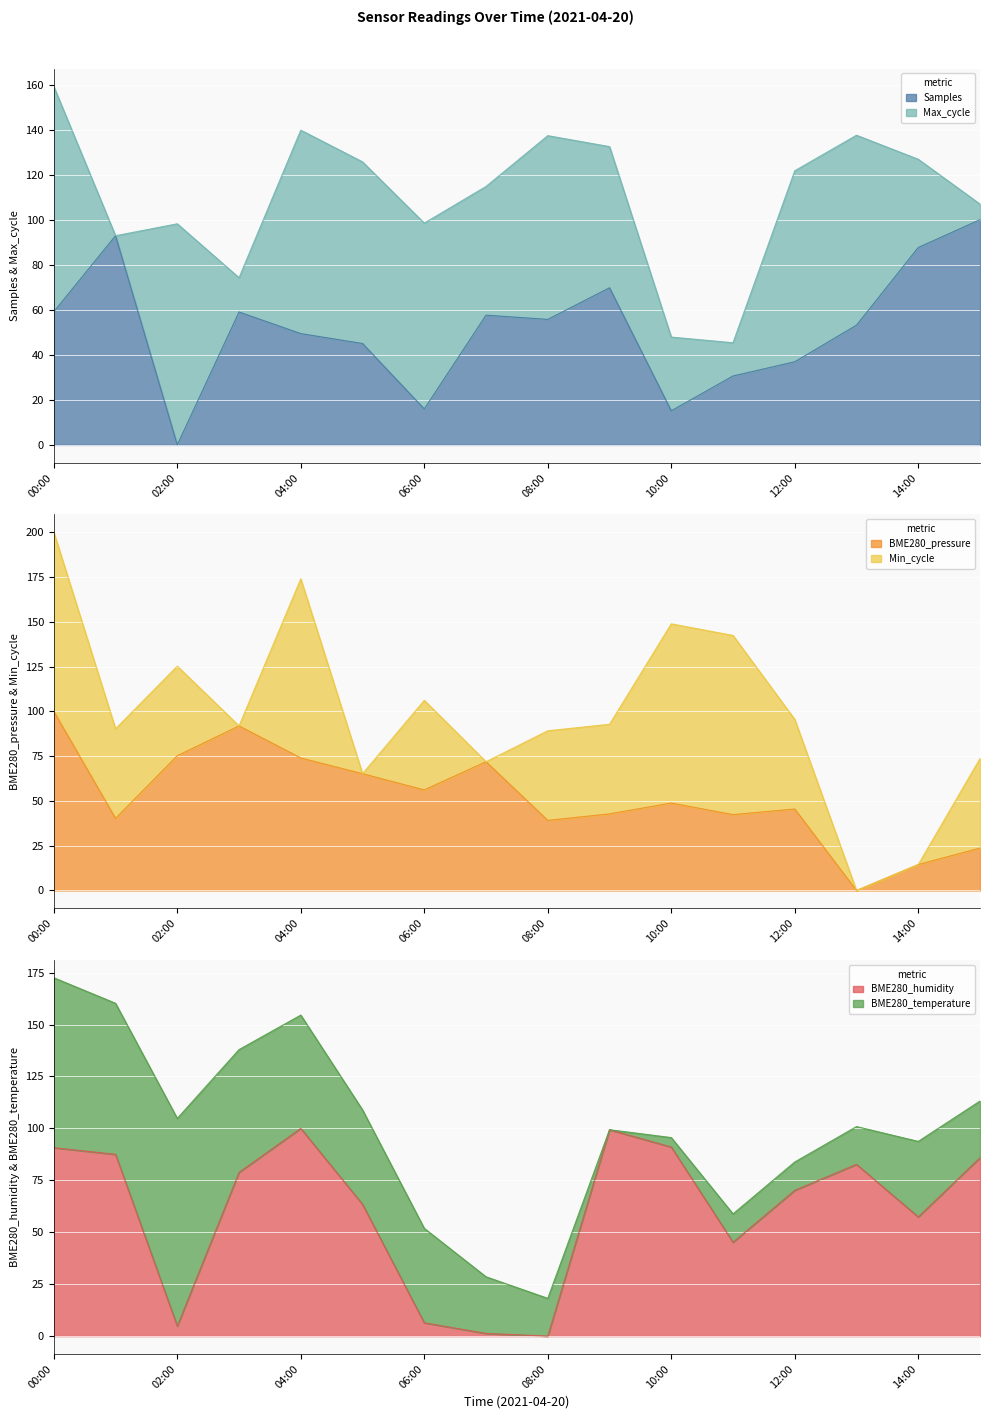

How many positive values does the BME280_humidity series have?

15